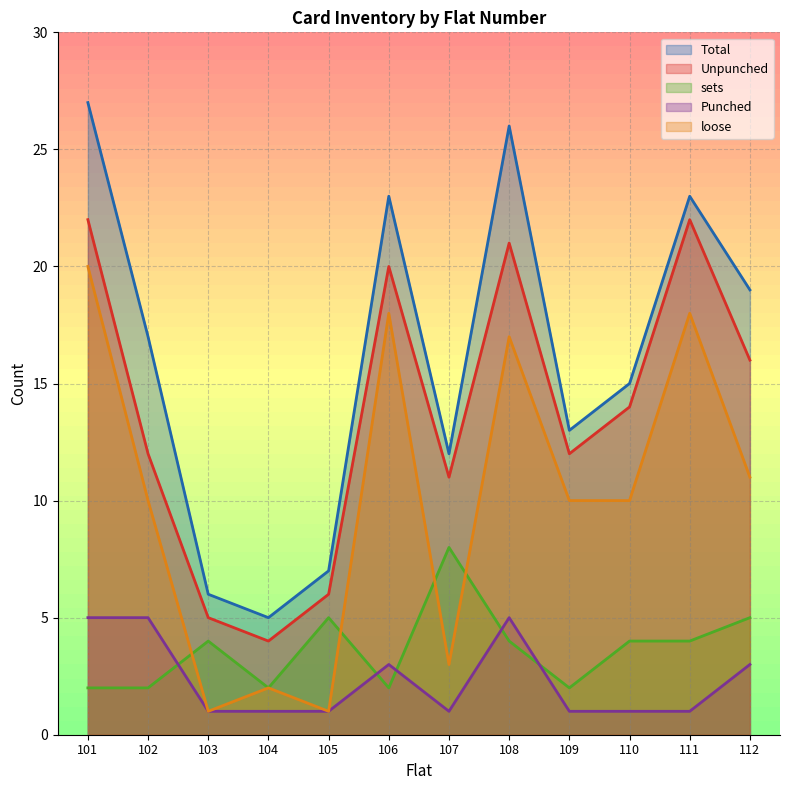

Rank the series by their maximum value, from lowest to highest.

Punched, sets, loose, Unpunched, Total